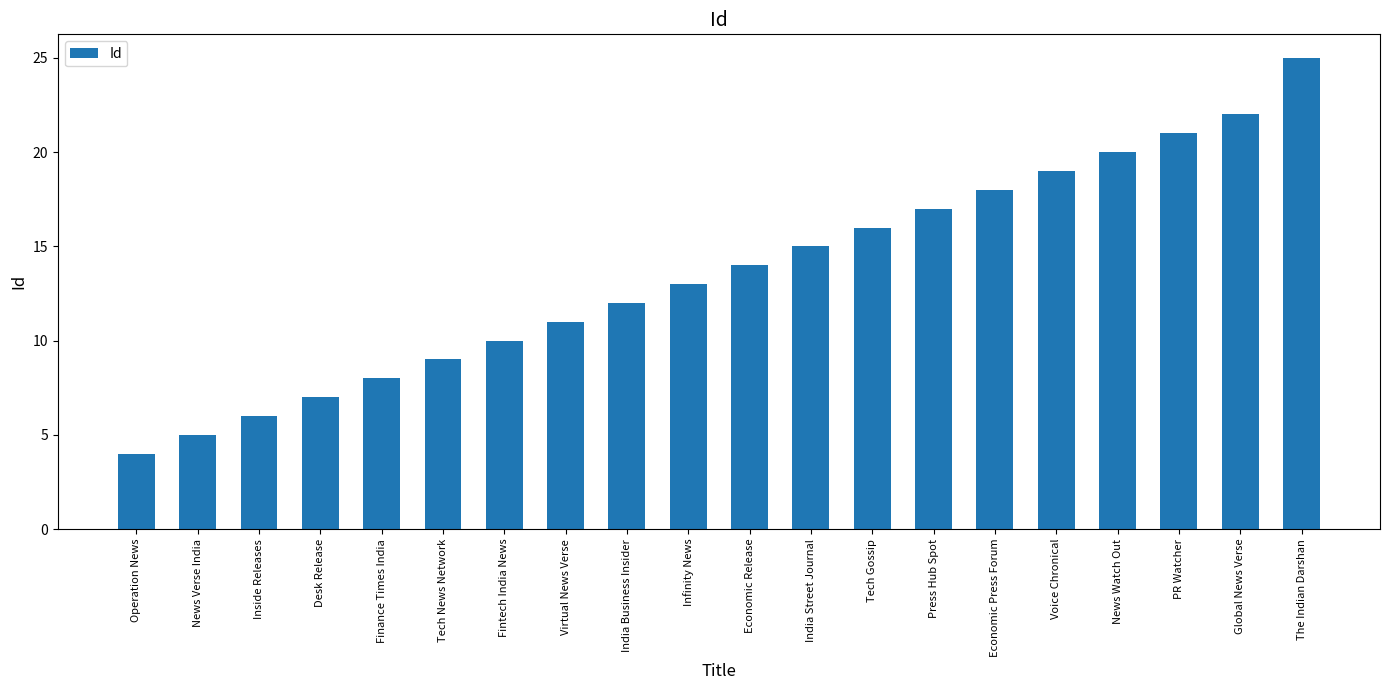

Where is the data nearest to the value 14?

Economic Release